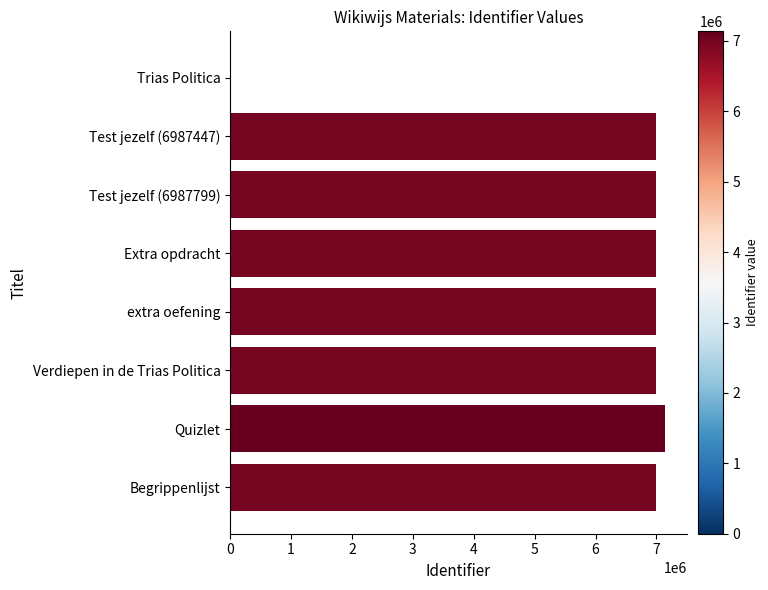

How many series are shown in this chart?

1